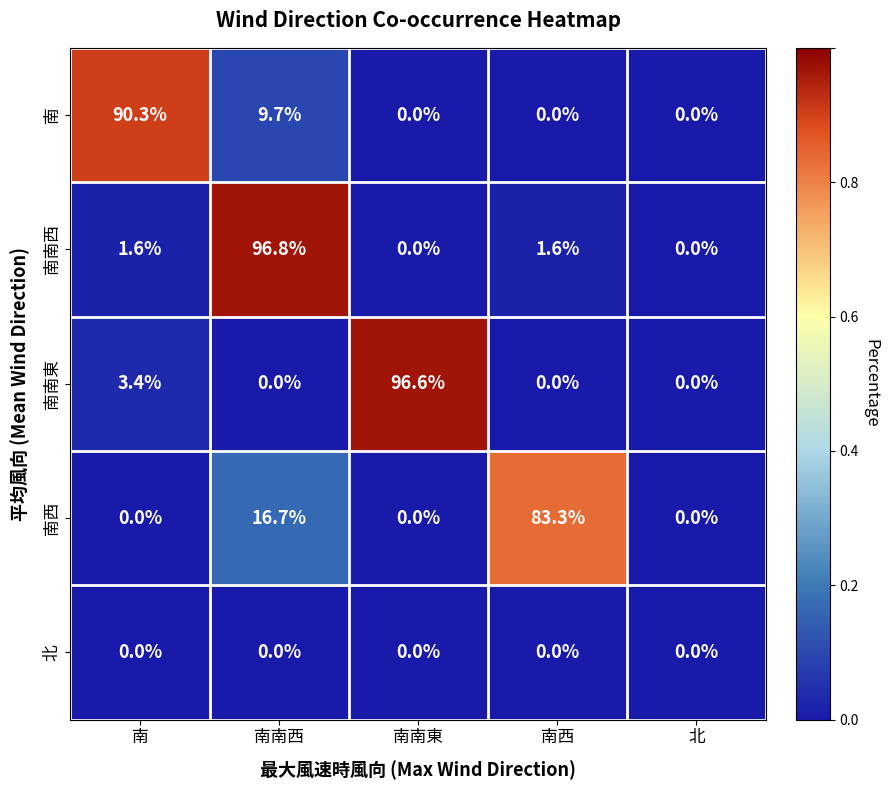

Which series has the widest spread of values?

南南西